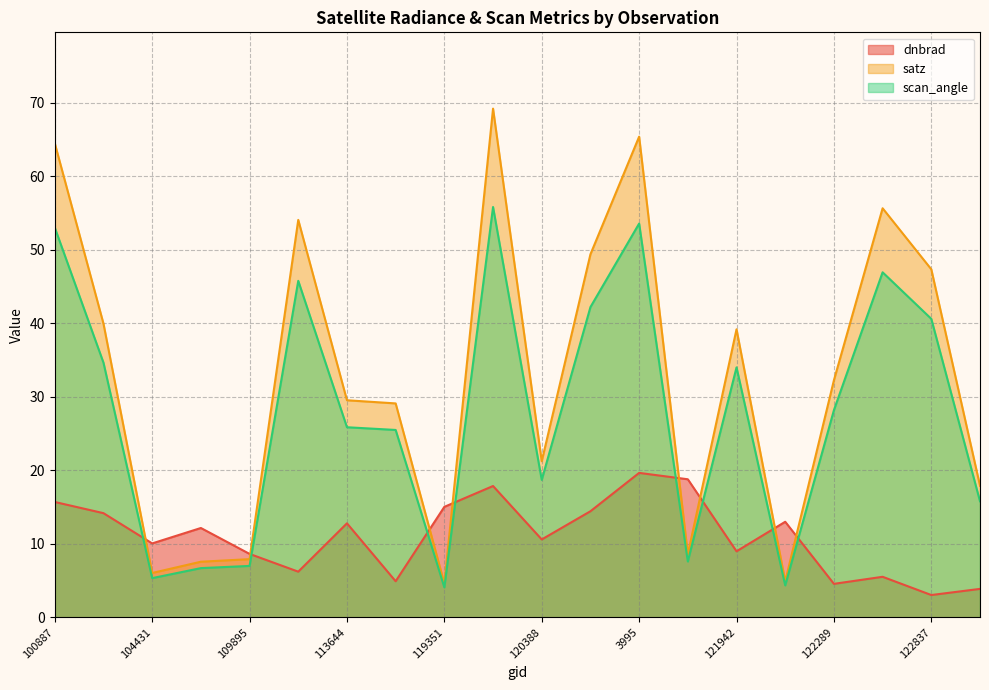

What is the difference between the maximum and minimum values in the satz series?

64.6